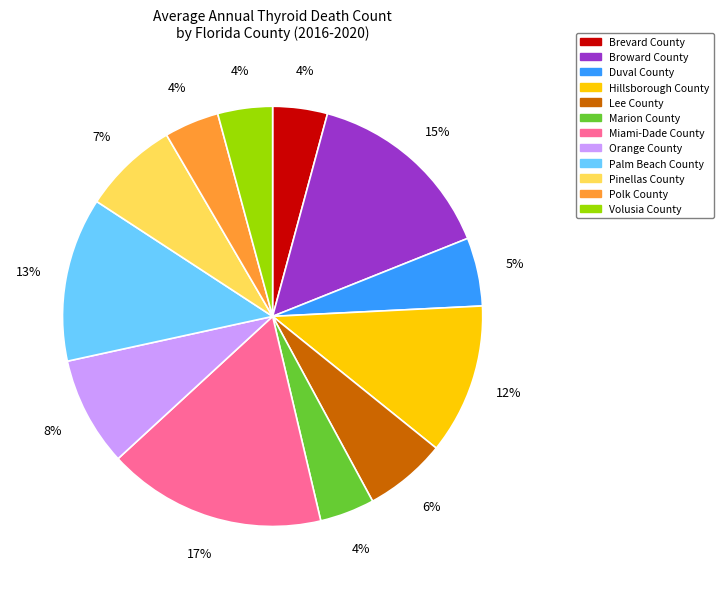

To the nearest percent, what is the average slice percentage?

8%